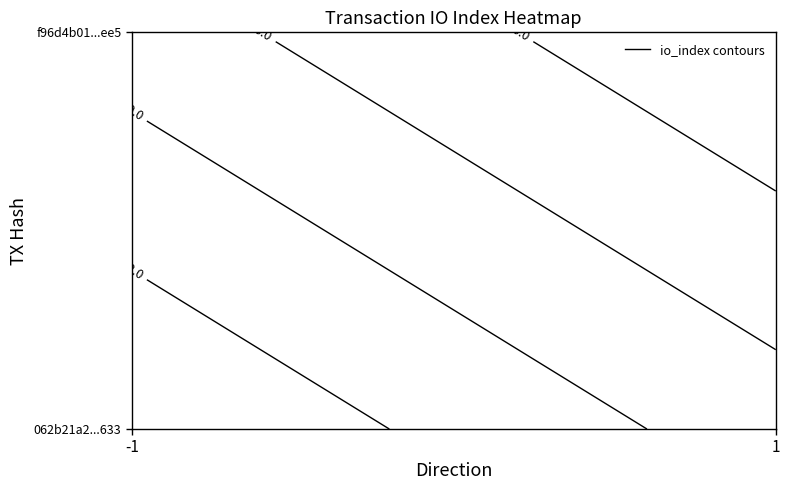

What is the difference between the highest and lowest values at io_index?

10